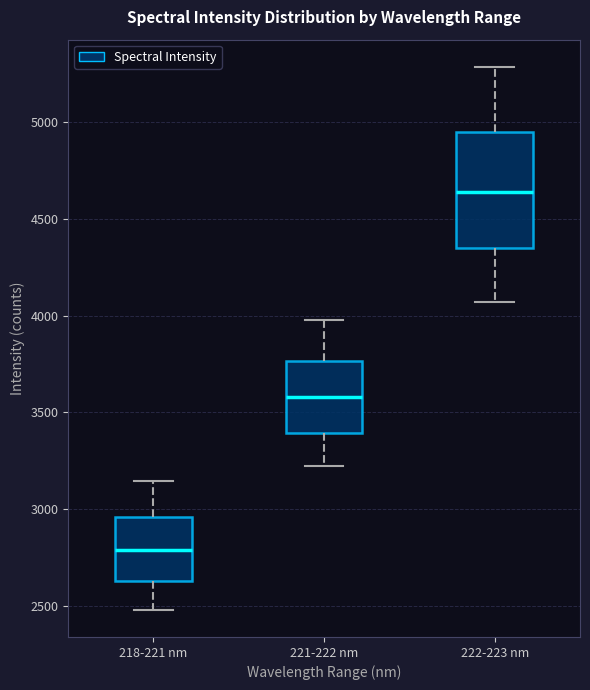

Which box has the lowest median line?

218-221 nm